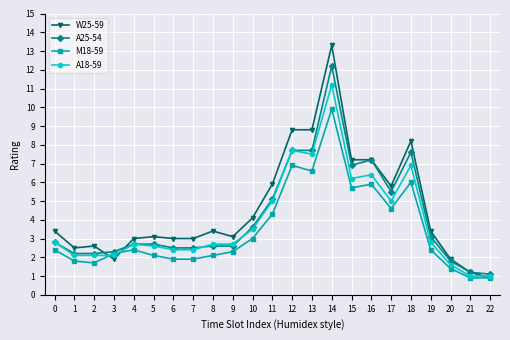

Reading left to right, list all the values displayed in this chart.

W25-59: 0=3.4	1=2.5	2=2.6	3=1.9	4=3.0	5=3.1	6=3.0	7=3.0	8=3.4	9=3.1	10=4.1	11=5.9	12=8.8	13=8.8	14=13.3	15=7.2	16=7.2	17=5.8	18=8.2	19=3.4	20=1.9	21=1.2	22=0.9
A25-54: 0=2.8	1=2.2	2=2.2	3=2.3	4=2.7	5=2.7	6=2.5	7=2.5	8=2.6	9=2.6	10=3.6	11=5.1	12=7.7	13=7.7	14=12.2	15=6.9	16=7.2	17=5.5	18=7.6	19=3.1	20=1.8	21=1.2	22=1.1
M18-59: 0=2.4	1=1.8	2=1.7	3=2.2	4=2.4	5=2.1	6=1.9	7=1.9	8=2.1	9=2.3	10=3.0	11=4.3	12=6.9	13=6.6	14=9.9	15=5.7	16=5.9	17=4.6	18=6.0	19=2.4	20=1.4	21=0.9	22=0.9
A18-59: 0=2.8	1=2.1	2=2.1	3=2.1	4=2.7	5=2.6	6=2.4	7=2.4	8=2.7	9=2.7	10=3.5	11=5.0	12=7.7	13=7.5	14=11.2	15=6.2	16=6.4	17=5.0	18=6.9	19=2.8	20=1.6	21=1.0	22=1.0